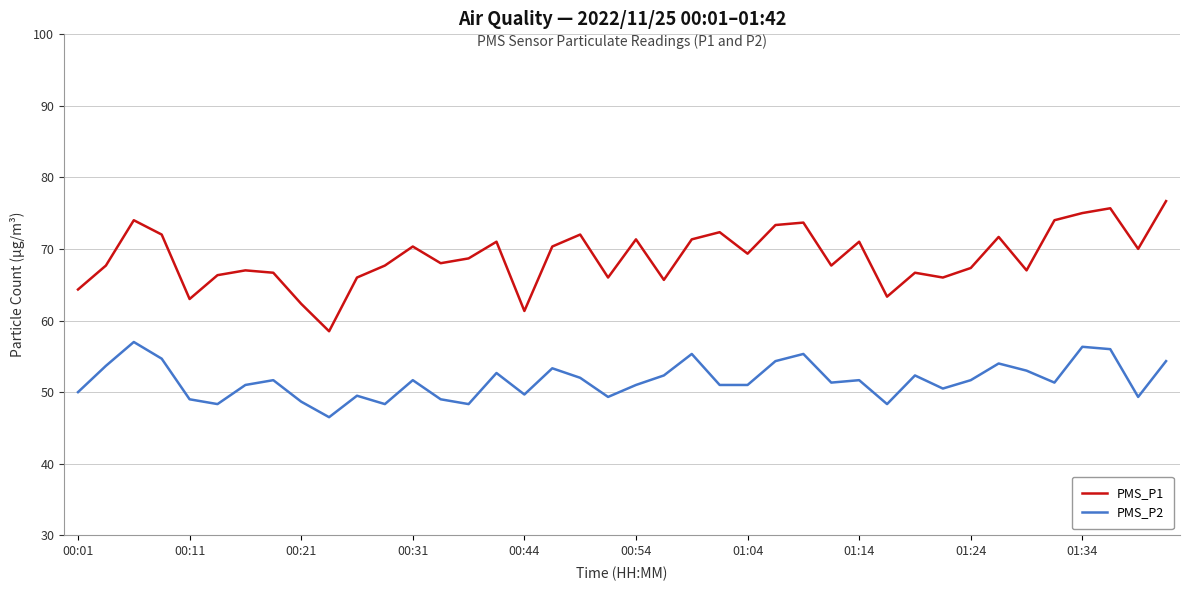

True or false: PMS_P1 and PMS_P2 cross at least once.

False